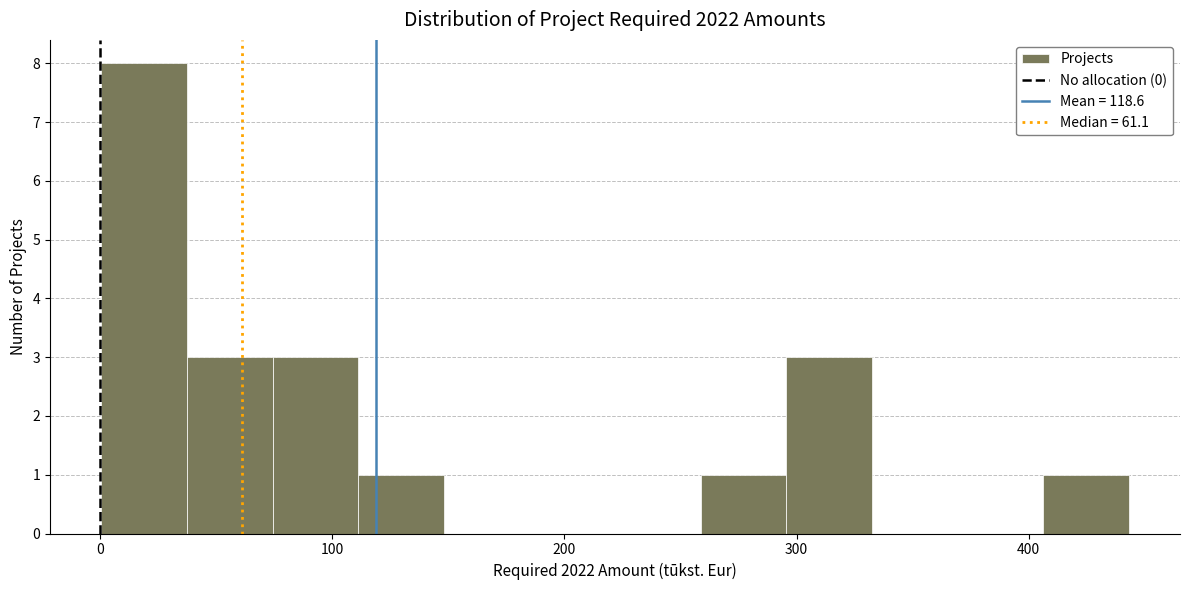

Around what value on the x-axis is the tallest bar? Give the approximate position of its centre, as read against the axis.

20